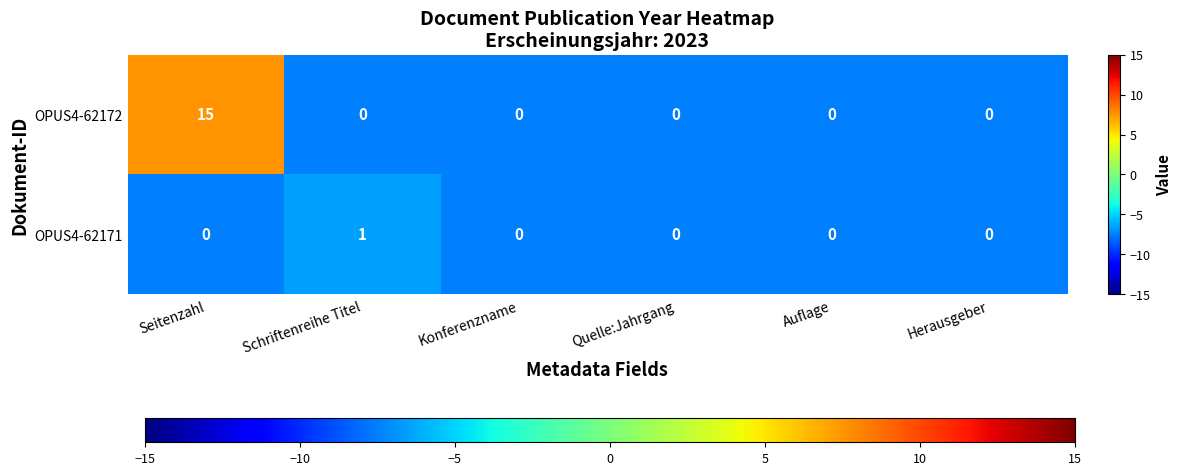

Rank the series by their average value, from lowest to highest.

OPUS4-62171, OPUS4-62172